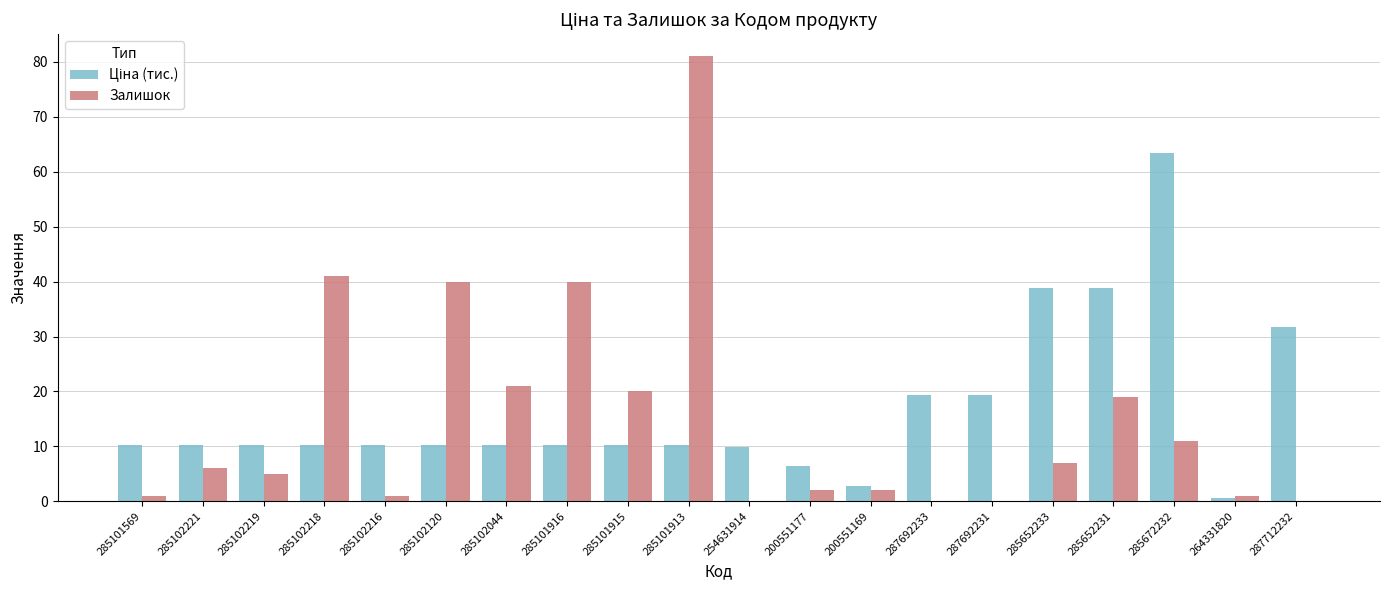

How many groups of bars are there?

20